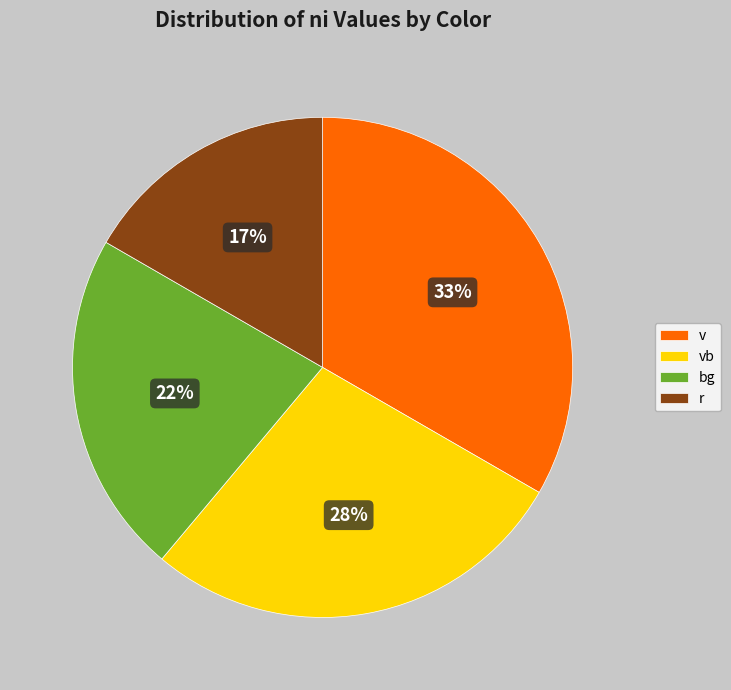

Combined, do bg and r account for over 50%?

No